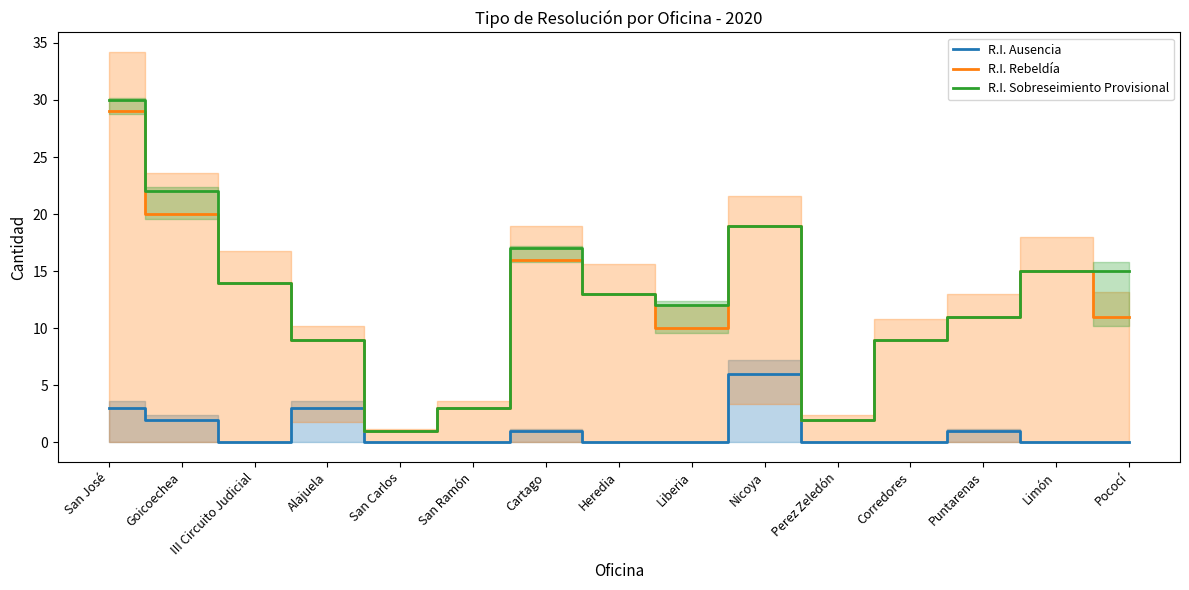

Reading left to right, extract all data points from this chart.

R.I. Ausencia: San José=3	Goicoechea=2	III Circuito Judicial=0	Alajuela=3	San Carlos=0	San Ramón=0	Cartago=1	Heredia=0	Liberia=0	Nicoya=6	Perez Zeledón=0	Corredores=0	Puntarenas=1	Limón=0	Pococí=0
R.I. Rebeldía: San José=29	Goicoechea=20	III Circuito Judicial=14	Alajuela=9	San Carlos=1	San Ramón=3	Cartago=16	Heredia=13	Liberia=10	Nicoya=19	Perez Zeledón=2	Corredores=9	Puntarenas=11	Limón=15	Pococí=11
R.I. Sobreseimiento Provisional: San José=30	Goicoechea=22	III Circuito Judicial=14	Alajuela=9	San Carlos=1	San Ramón=3	Cartago=17	Heredia=13	Liberia=12	Nicoya=19	Perez Zeledón=2	Corredores=9	Puntarenas=11	Limón=15	Pococí=15